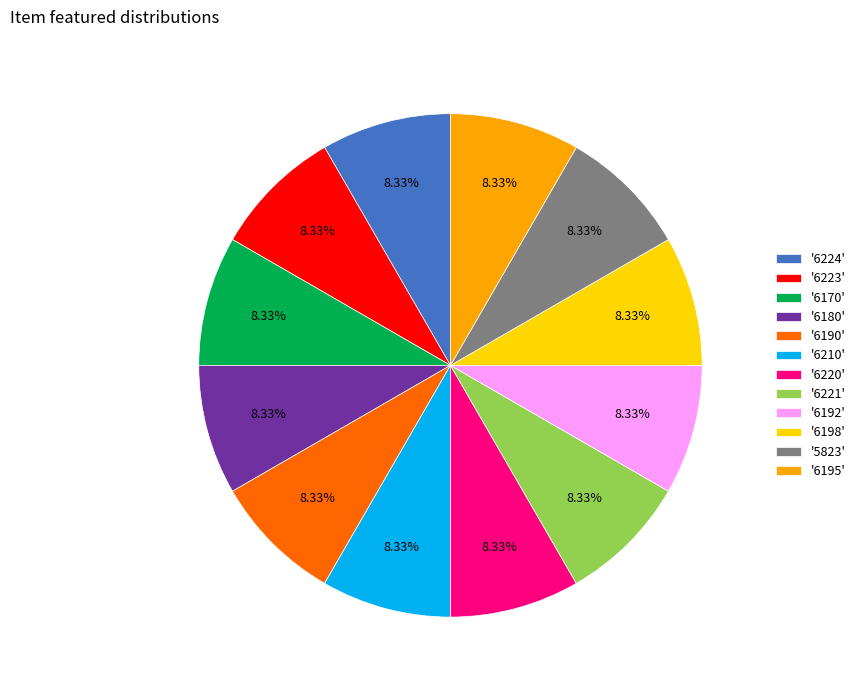

To the nearest percent, what is the difference between the largest and smallest slice percentages?

0%